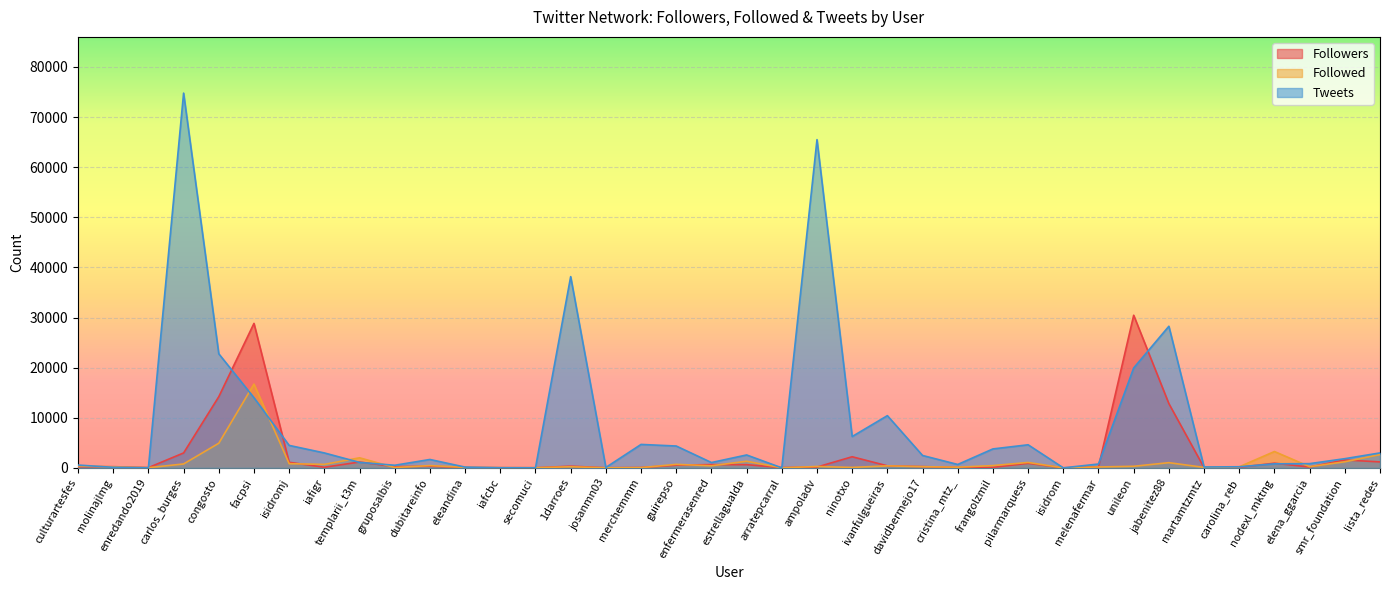

At how many categories does at least one series exceed 26816?

6